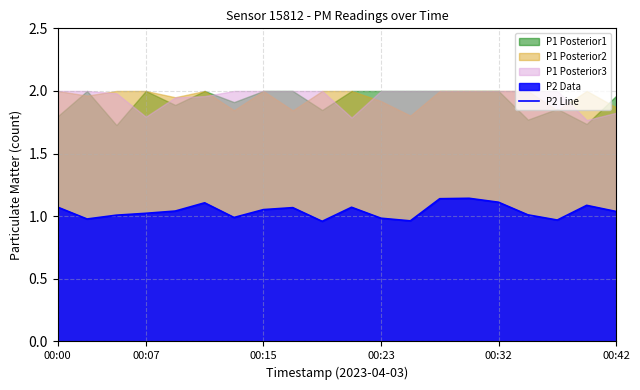

The P2 Line series shows 0.7 at 00:32. True or false?

False